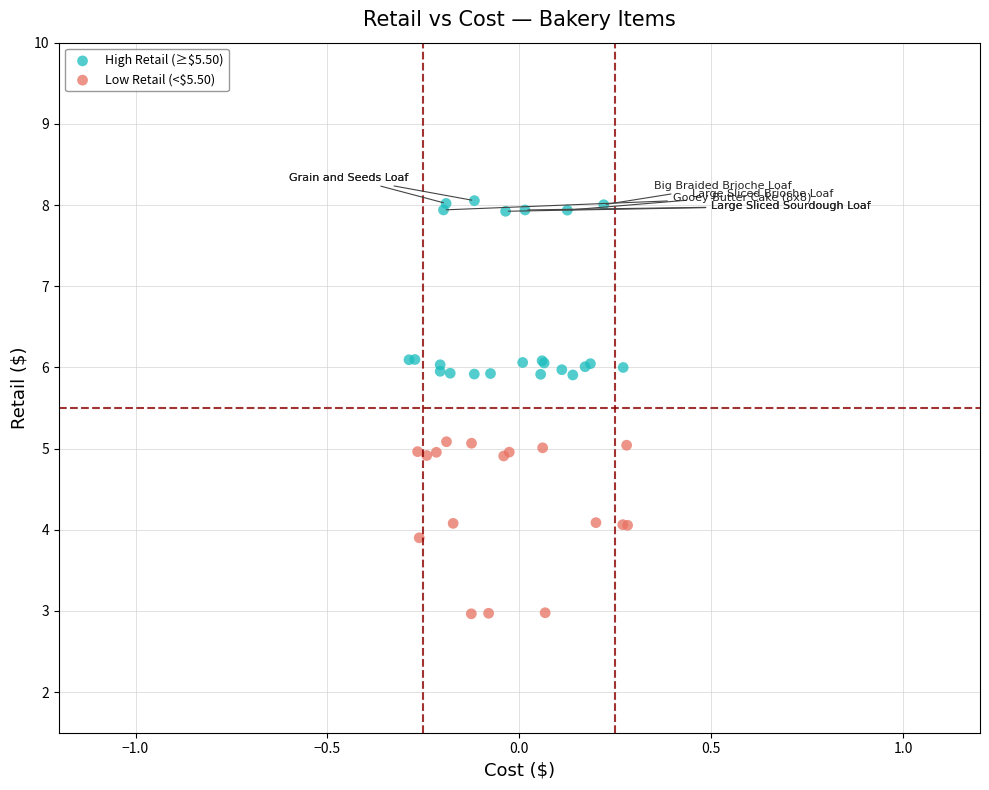

Which series reaches the minimum Y coordinate?

Low Retail (<$5.50)